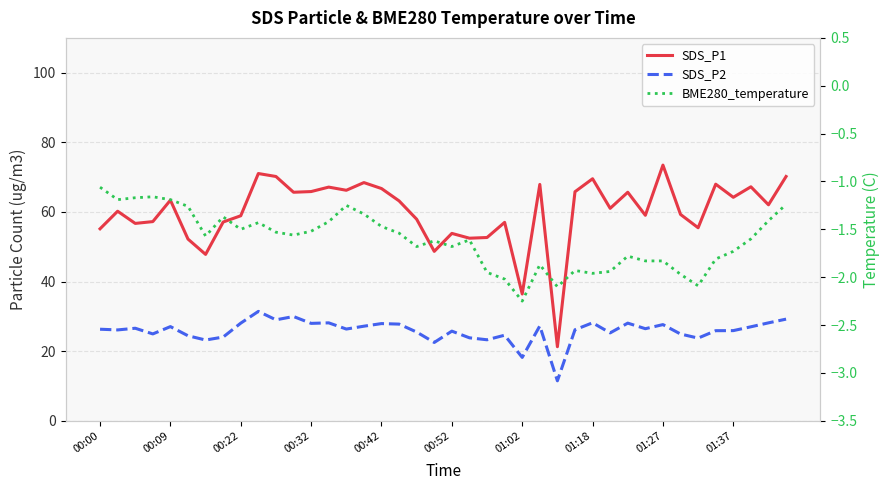

Reading left to right, transcribe all the data shown in this chart.

SDS_P1: 55.1	60.2	56.7	57.2	63.4	52.2	47.8	57.1	58.9	71.0	70.2	65.7	65.8	67.1	66.2	68.4	66.7	63.2	57.9	48.7	53.8	52.5	52.6	57.0	36.4	67.9	21.3	65.8	69.5	61.0	65.7	59.0	73.5	59.3	55.5	68.0	64.2	67.2	62.0	70.2
SDS_P2: 26.3	26.1	26.6	24.9	27.1	24.4	23.2	24.1	28.1	31.4	29.0	29.9	28.0	28.1	26.4	27.2	27.9	27.8	25.5	22.5	25.8	23.8	23.3	24.6	18.2	27.2	11.5	26.1	28.1	25.2	28.1	26.4	27.6	24.9	23.8	25.9	25.9	27.0	28.1	29.2
BME280_temperature: -1.1	-1.2	-1.2	-1.2	-1.2	-1.3	-1.6	-1.4	-1.5	-1.4	-1.5	-1.6	-1.5	-1.4	-1.2	-1.3	-1.5	-1.5	-1.7	-1.6	-1.7	-1.6	-1.9	-2.0	-2.2	-1.9	-2.1	-1.9	-2.0	-1.9	-1.8	-1.8	-1.8	-2.0	-2.1	-1.8	-1.7	-1.6	-1.4	-1.2